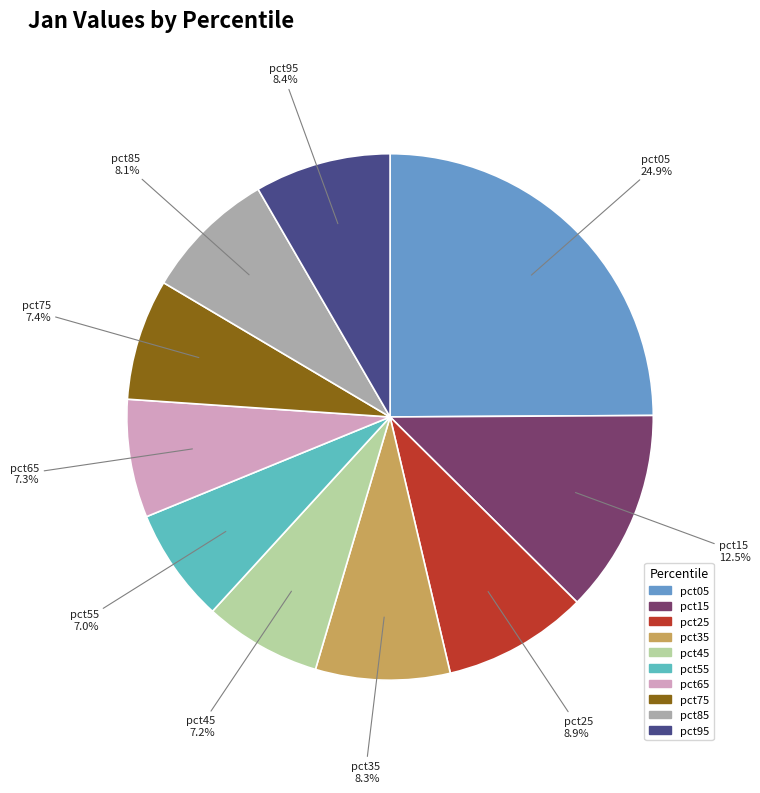

To the nearest percent, what is the average slice percentage?

10%